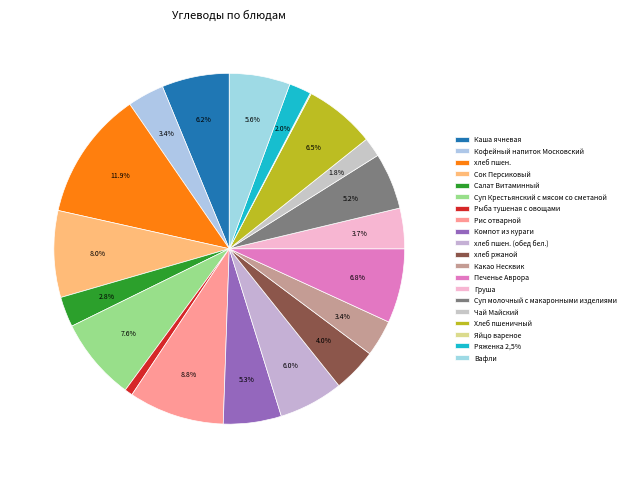

To the nearest percent, what is the combined percentage of Суп Крестьянский с мясом со сметаной and Яйцо вареное?

8%